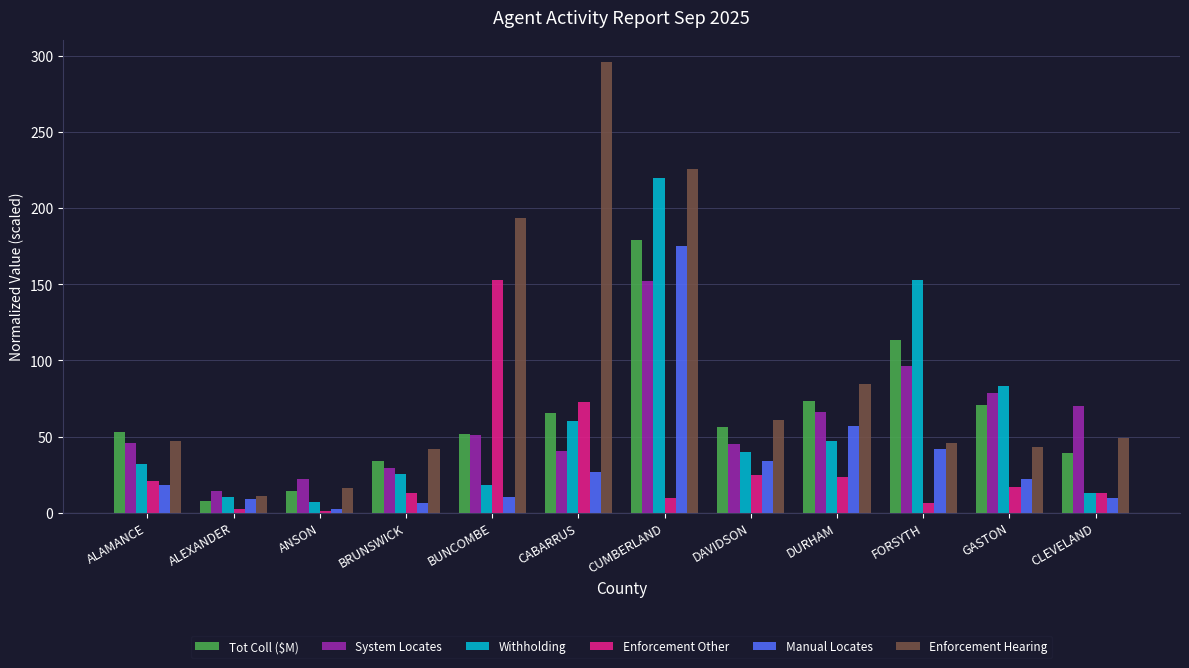

Which category has the highest value across all series?

CABARRUS